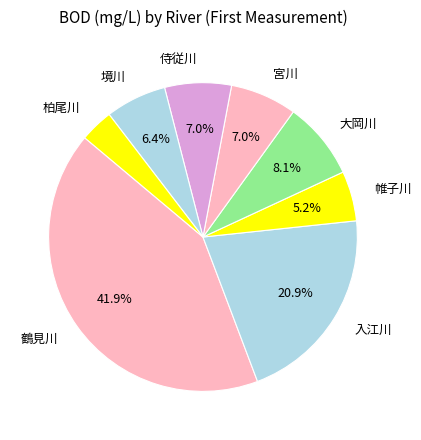

How many slices are in this pie chart?

8